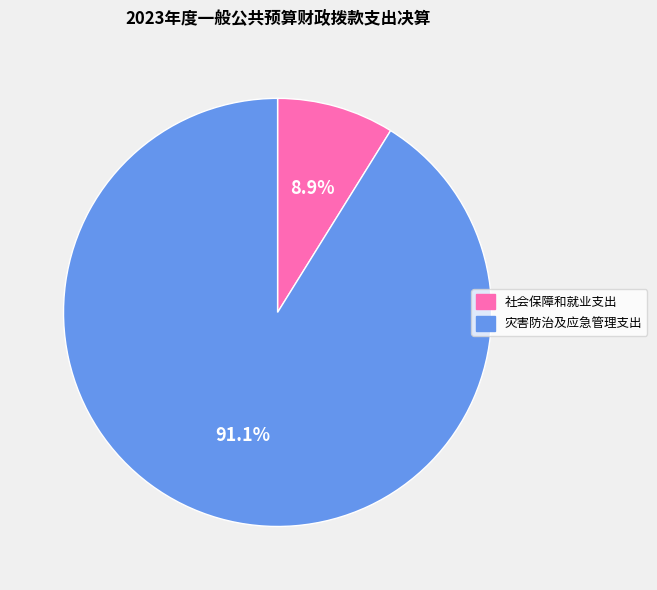

True or false: 社会保障和就业支出 accounts for 1% of the total.

False